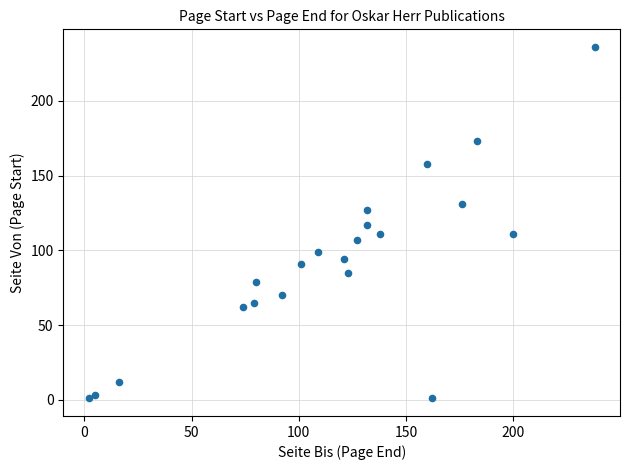

What is the range of X values (max minus min)?

236